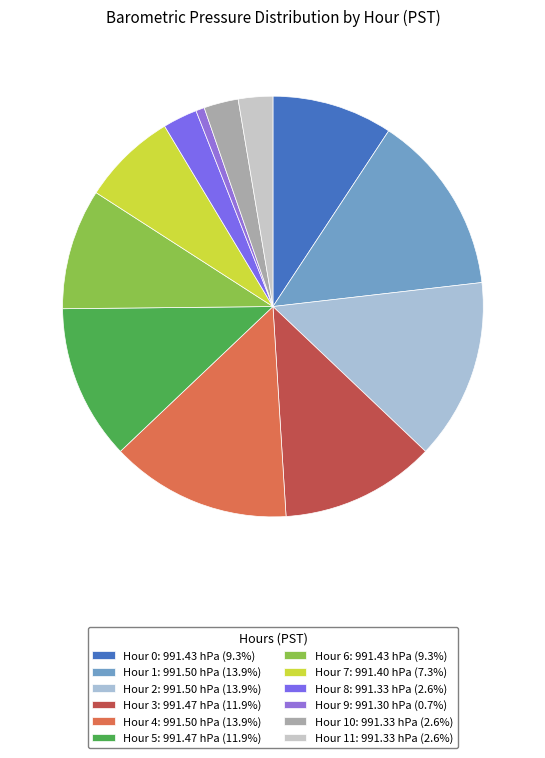

Which category has the biggest portion of the pie?

Hour 1